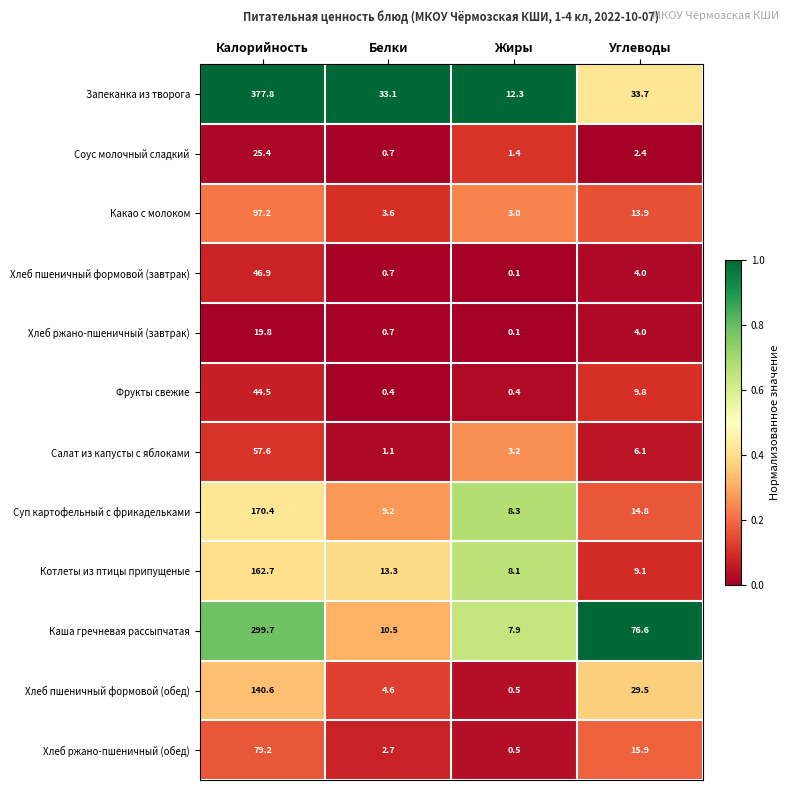

What is the sum of all Хлеб пшеничный формовой (завтрак) values?

51.7